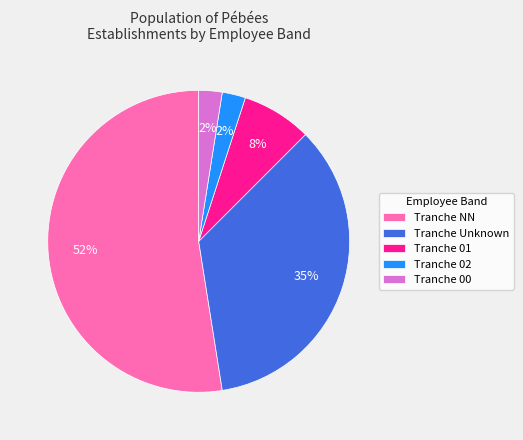

Which has a higher value, Tranche 01 or Tranche Unknown?

Tranche Unknown